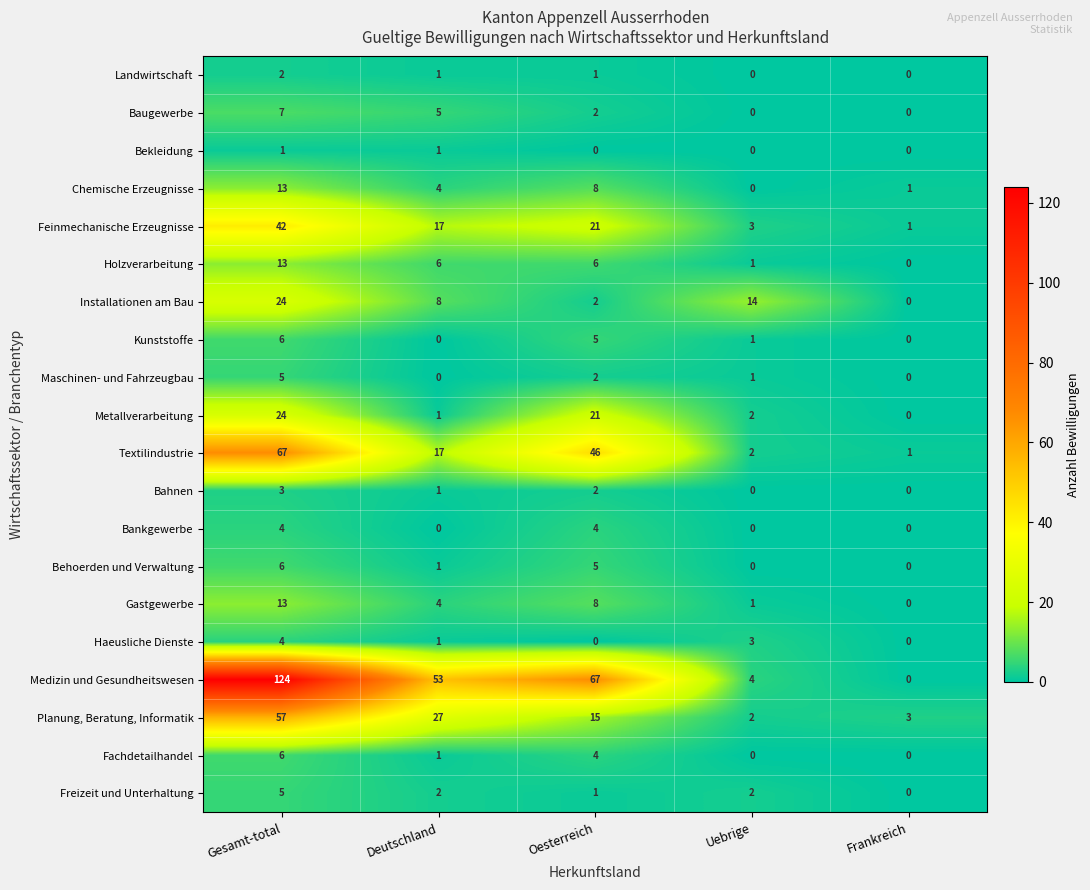

Rank the categories by Chemische Erzeugnisse value from lowest to highest.

Uebrige, Frankreich, Deutschland, Oesterreich, Gesamt-total